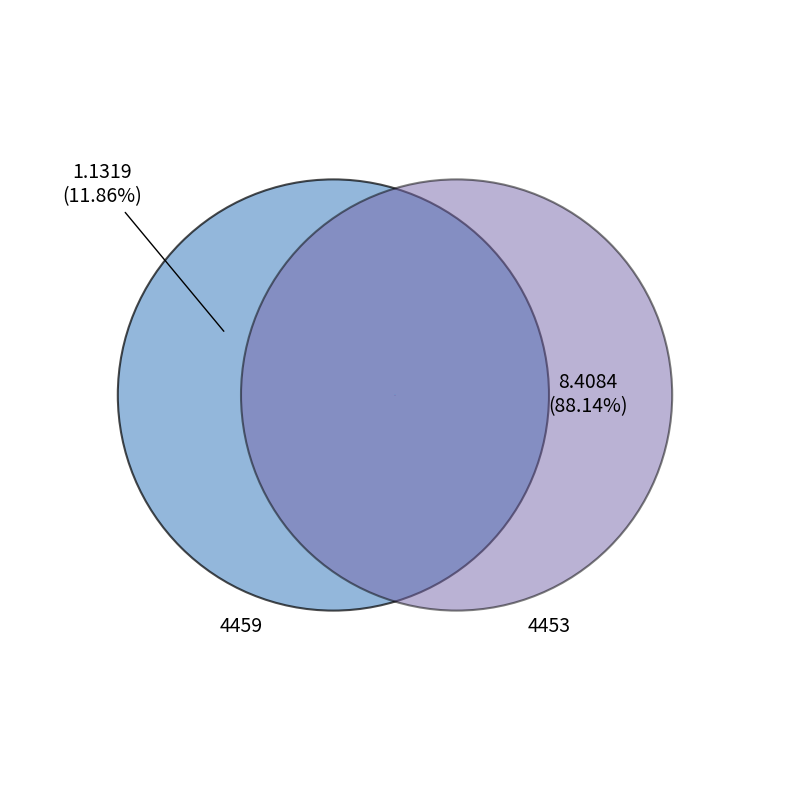

Which slice is the smallest?

4459